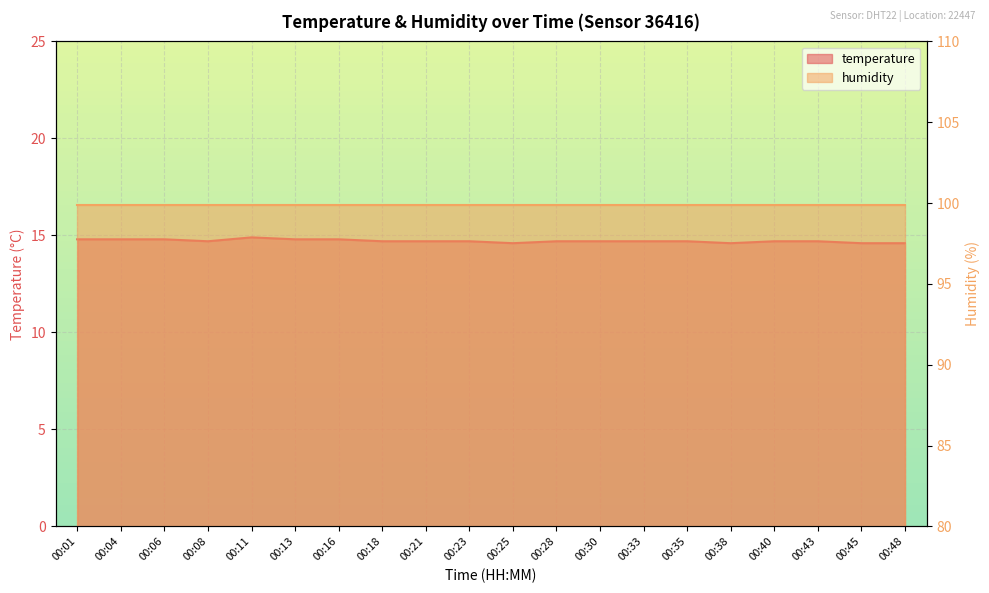

What is the value of the 1st point from the left?

14.8